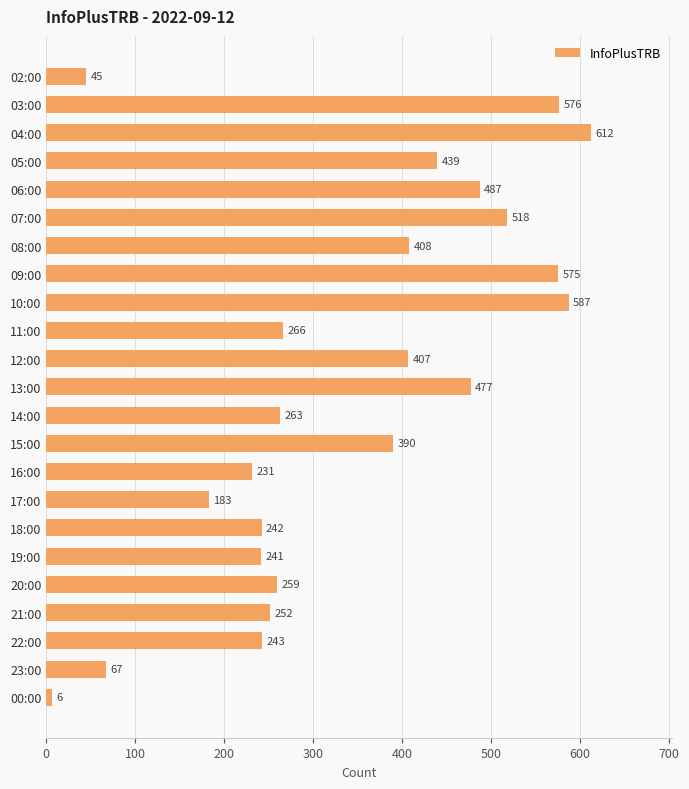

Are the bars horizontal?

Yes